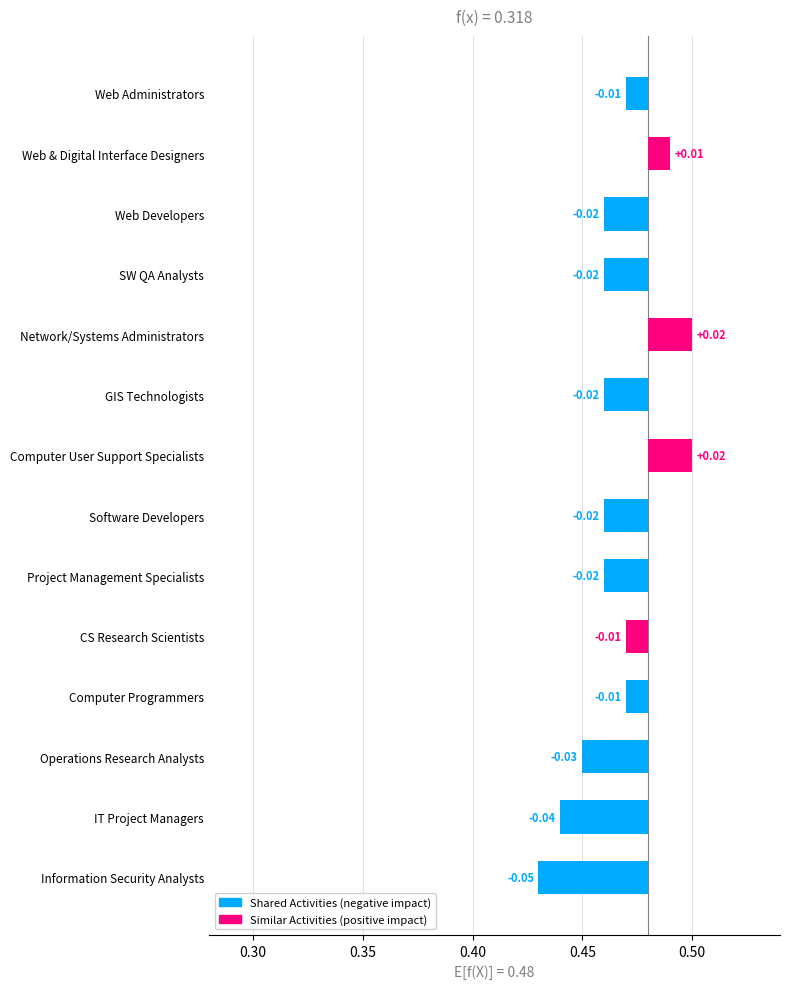

True or false: Similar Activities has a value of 0 at Web Developers.

True